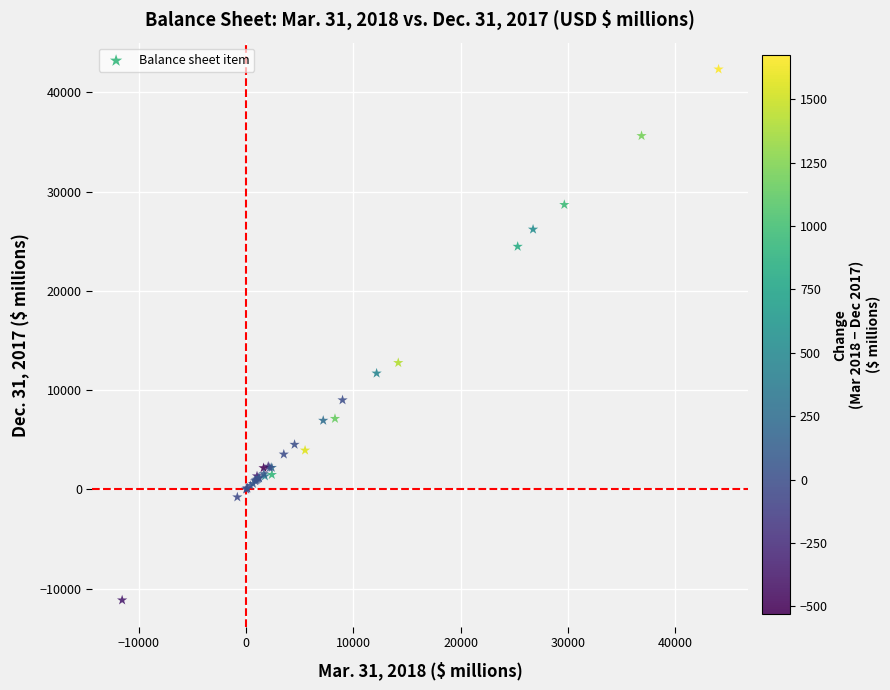

What Y value in the scatter plot is closest to 15593?

12763